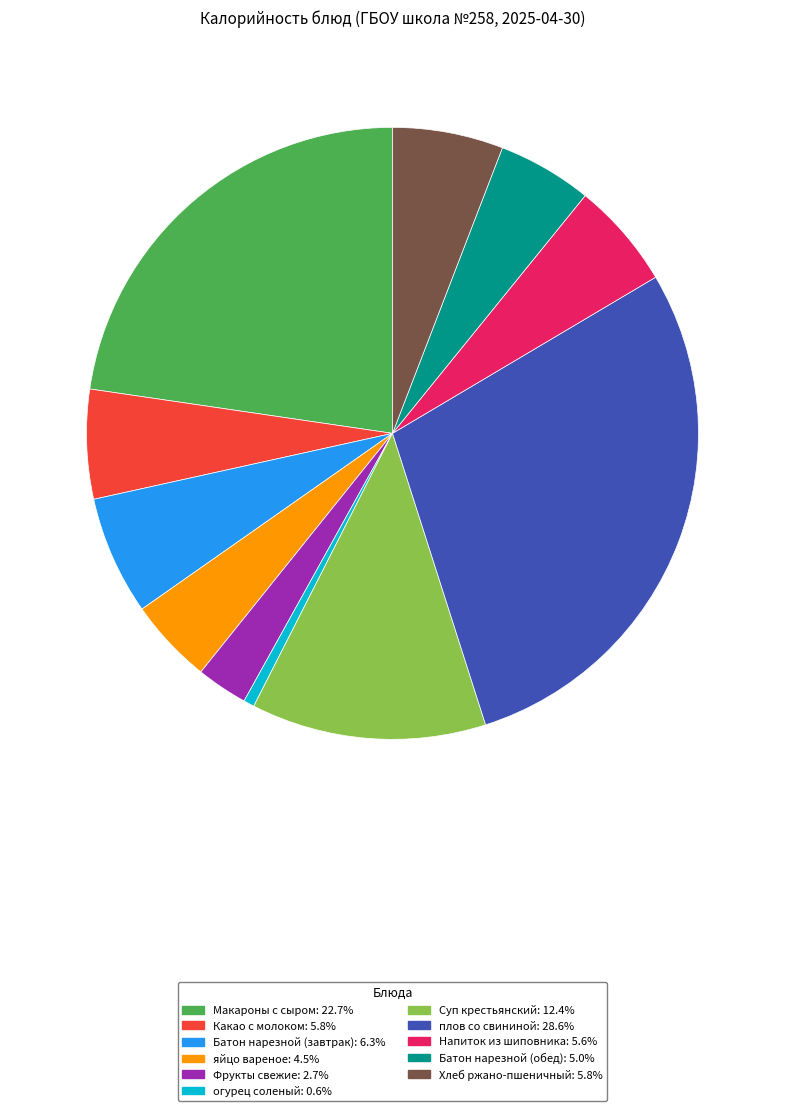

Between огурец соленый and Батон нарезной (обед), which is larger?

Батон нарезной (обед)